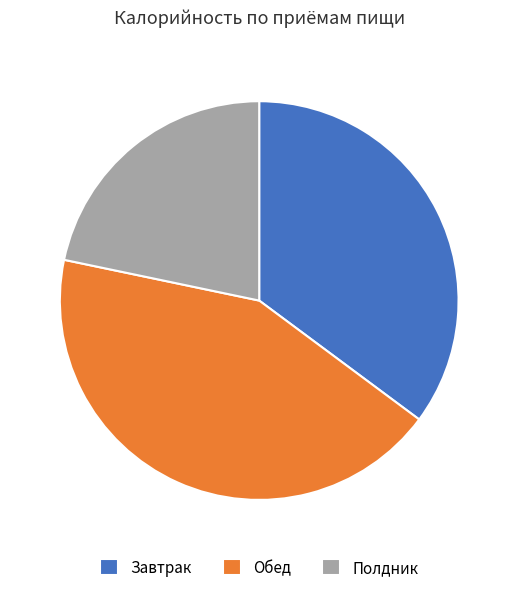

How many segments does this pie chart have?

3